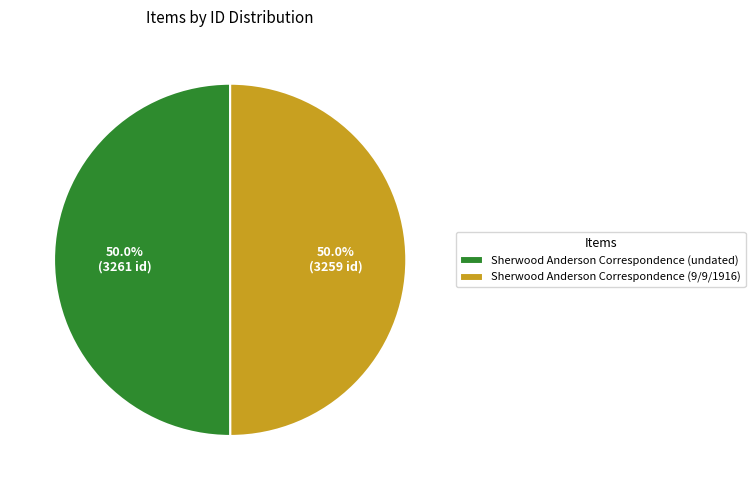

How much of the chart is everything except Sherwood Anderson Correspondence (undated)?

50.0%